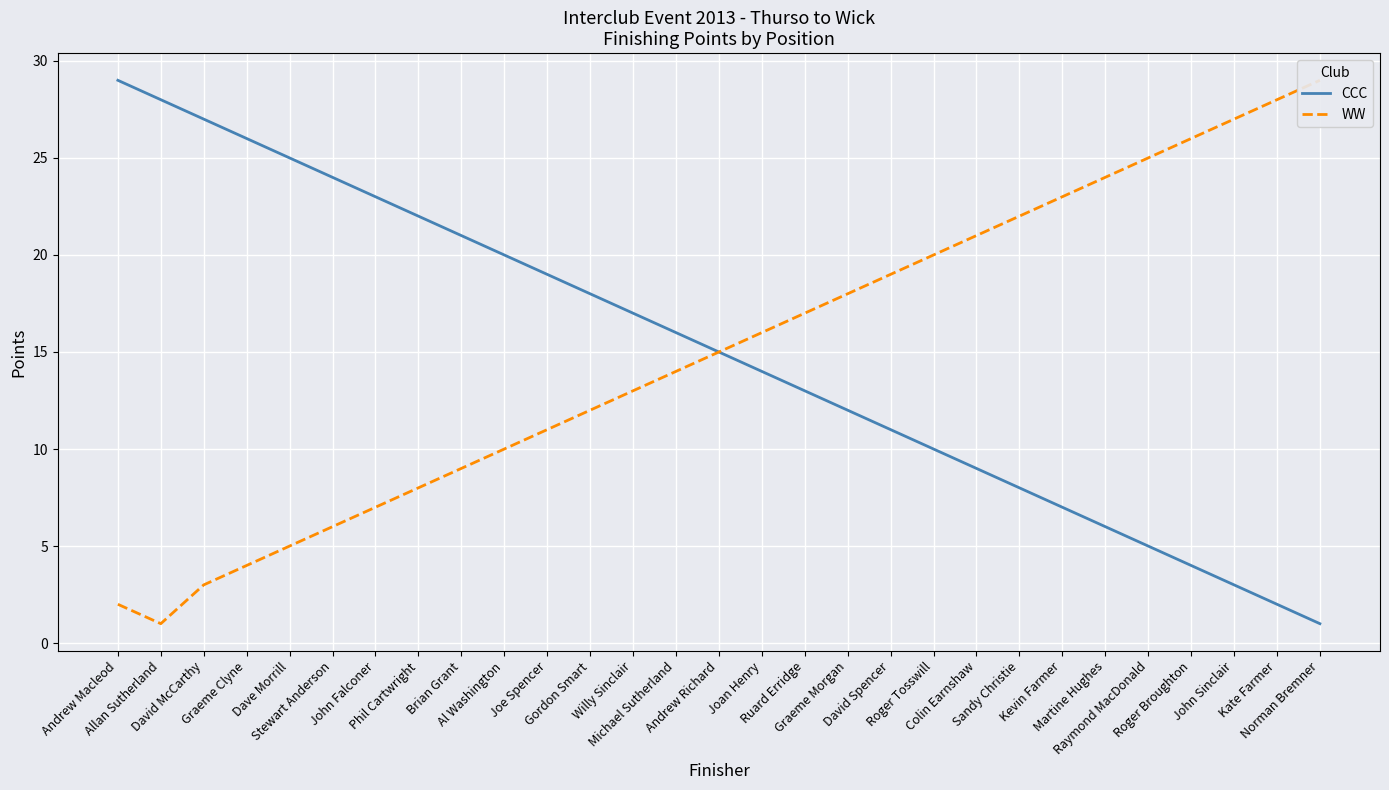

True or false: CCC and WW cross at least once.

False